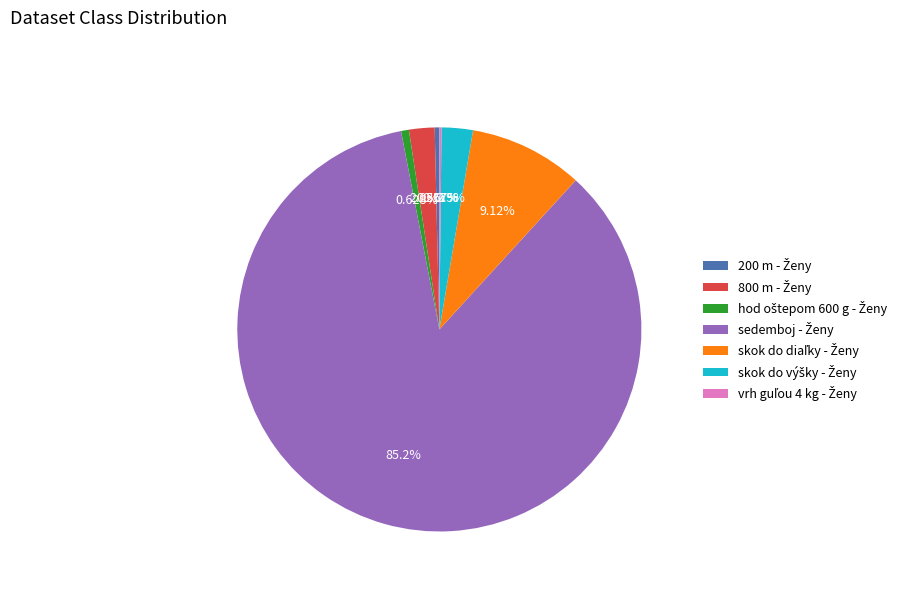

Is there a majority slice in this chart?

Yes